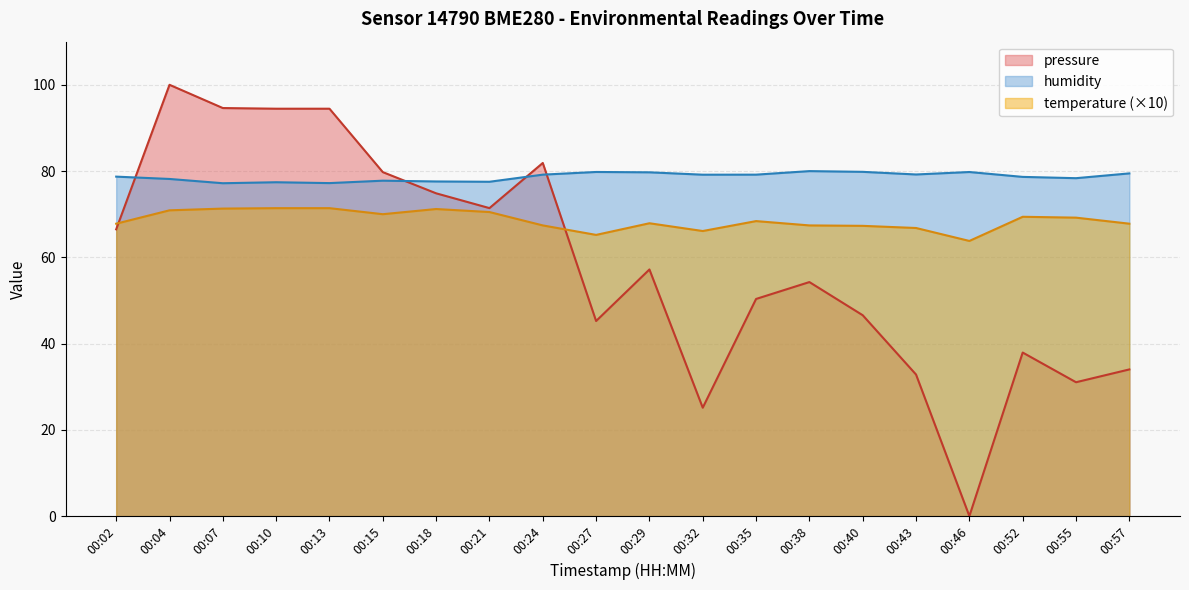

What is the total value across all series at 00:32?

170.4